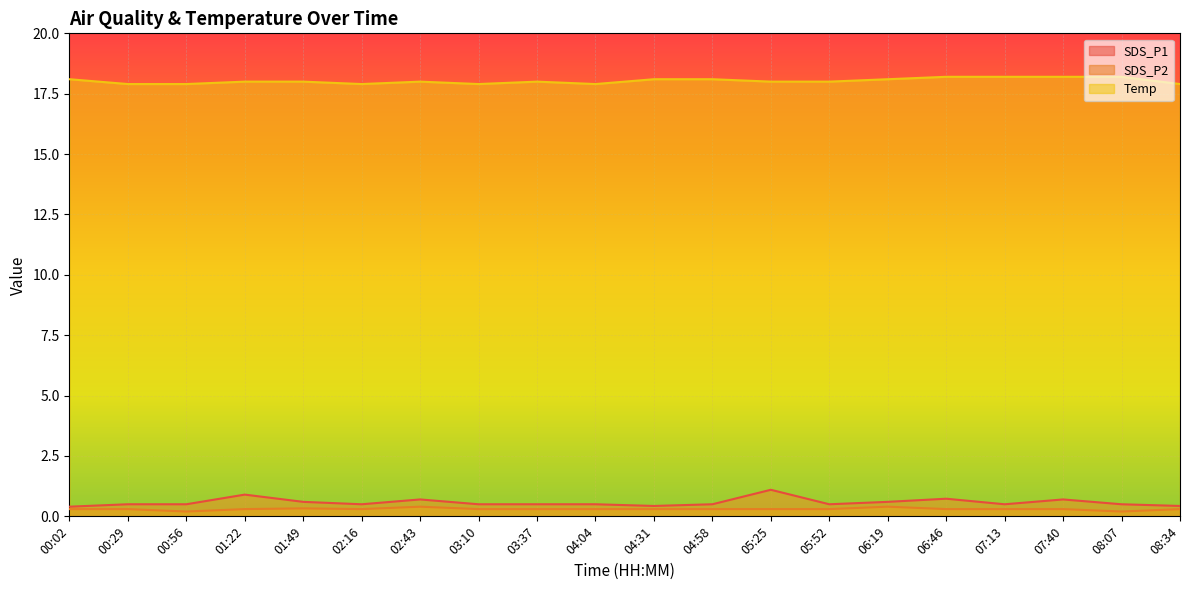

True or false: SDS_P1 and Temp cross at least once.

False